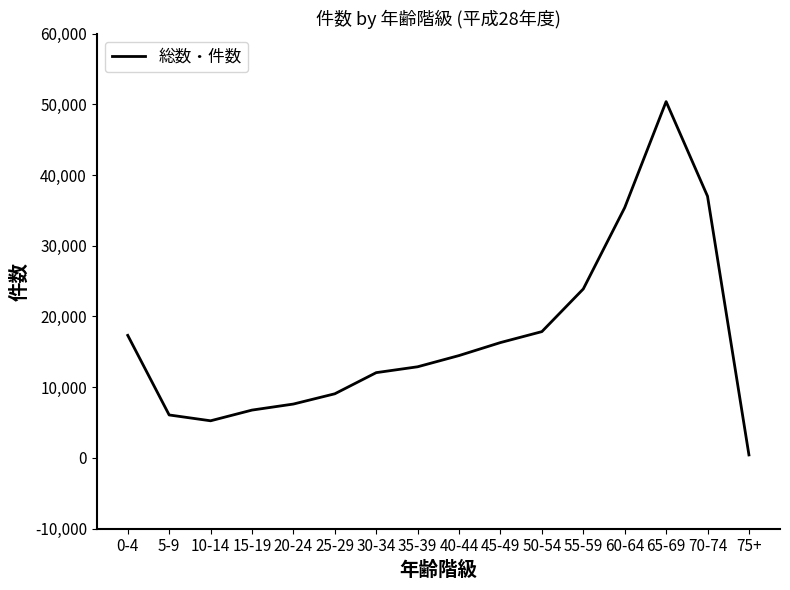

The value at 60-64 is 35387. True or false?

True